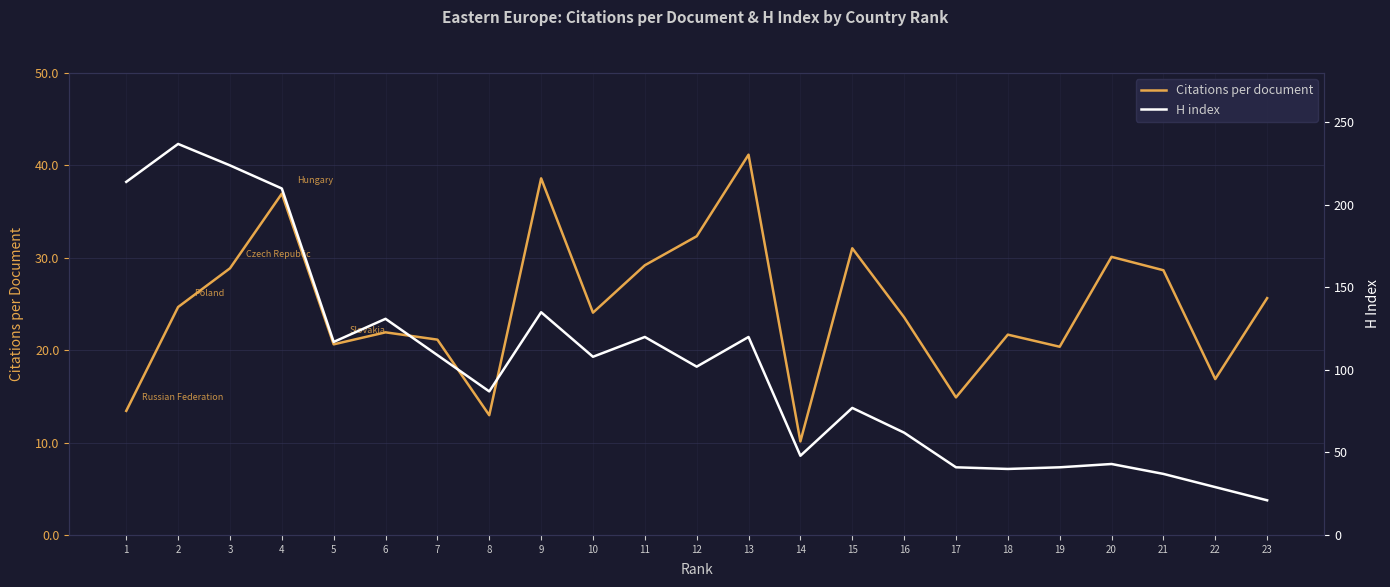

Rank the series by their maximum value, from lowest to highest.

Citations per document, H index